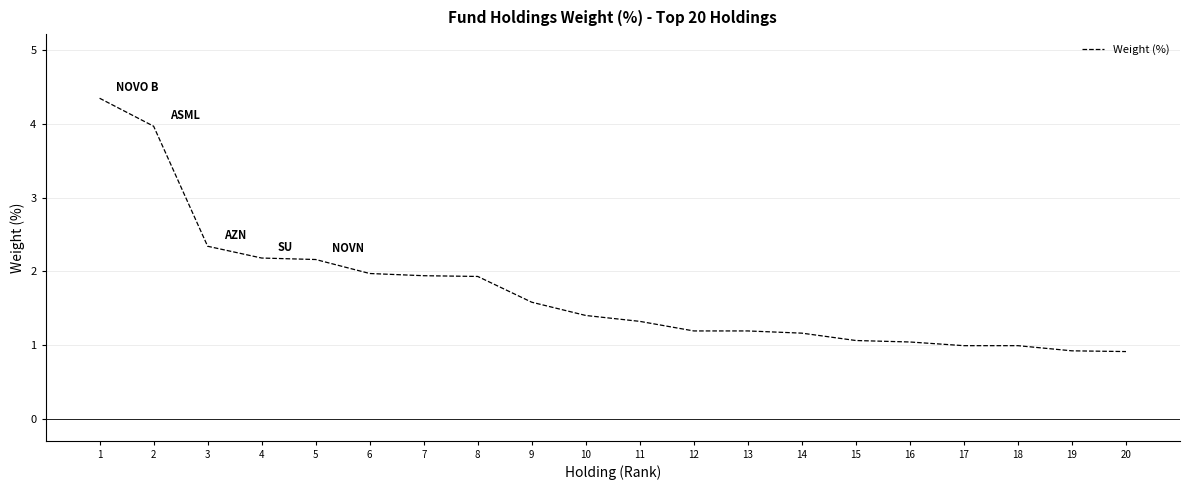

Does the chart have visible grid lines?

Yes